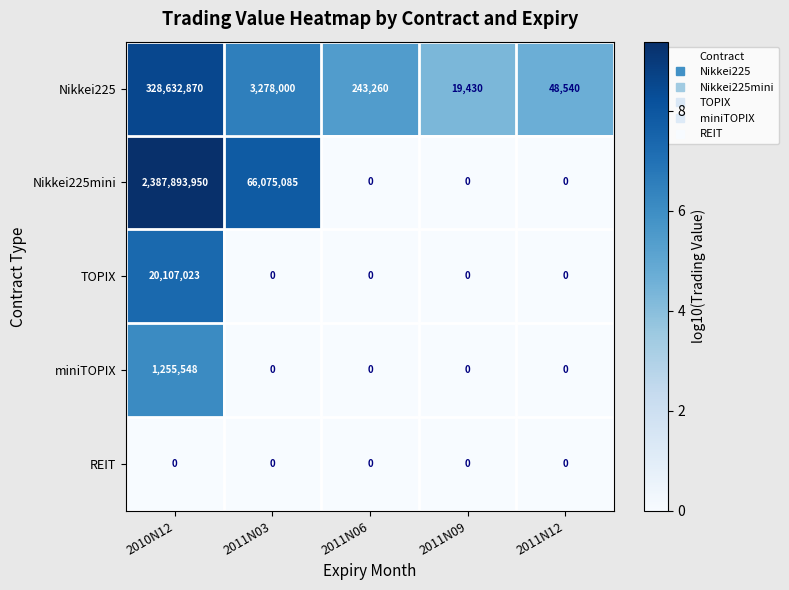

Reading right to left, list all the values displayed in this chart.

Nikkei225: 48540	19430	243260	3278000	328632870
Nikkei225mini: 0	0	0	66075085	2387893950
TOPIX: 0	0	0	0	20107023
miniTOPIX: 0	0	0	0	1255548
REIT: 0	0	0	0	0